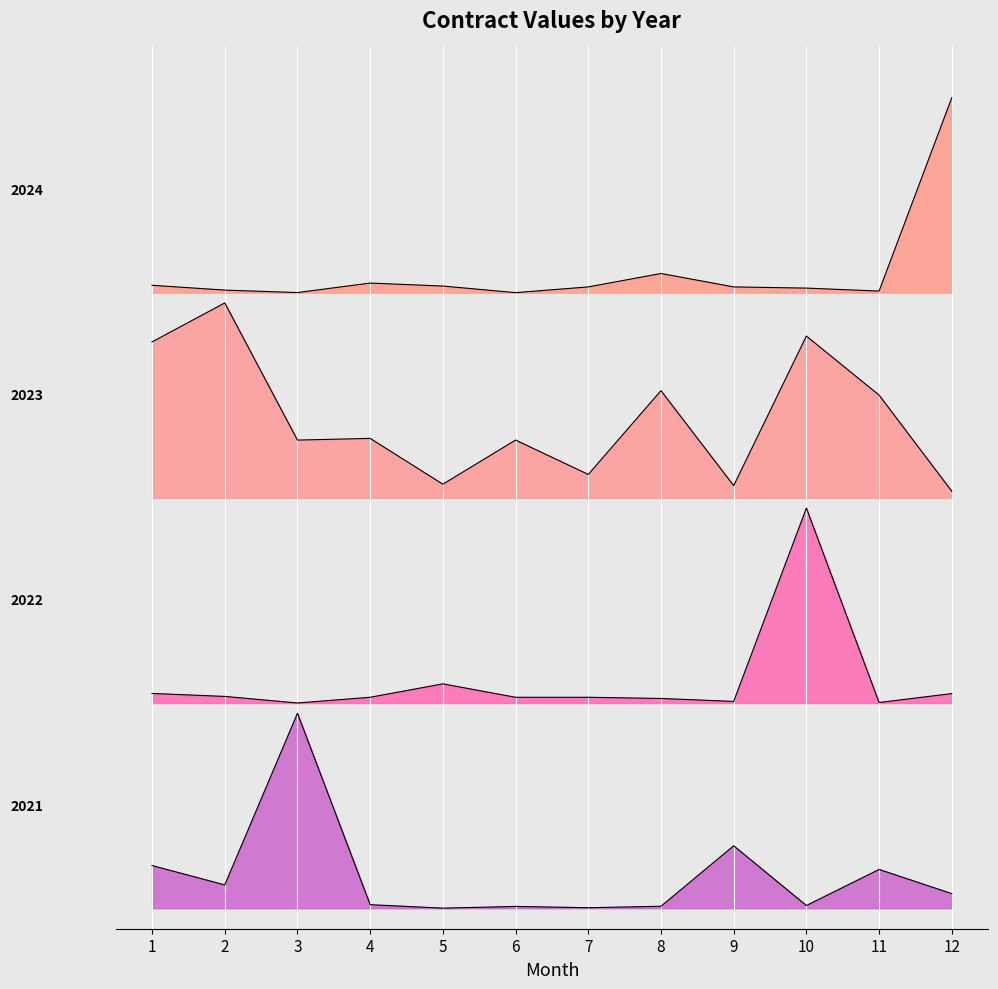

True or false: 2023 and 2024 intersect in this chart.

False